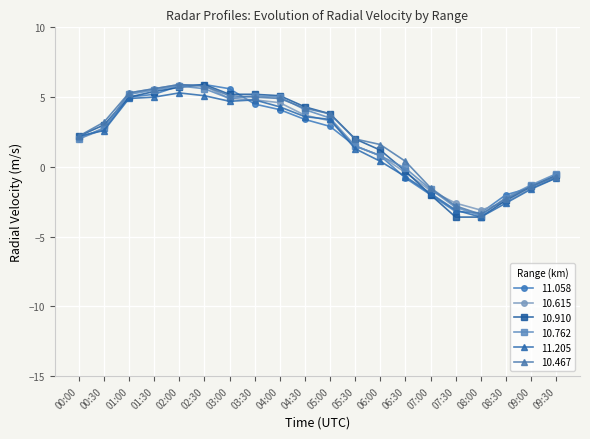

Between 08:00 and 09:00, which series saw the biggest shift?

10.910